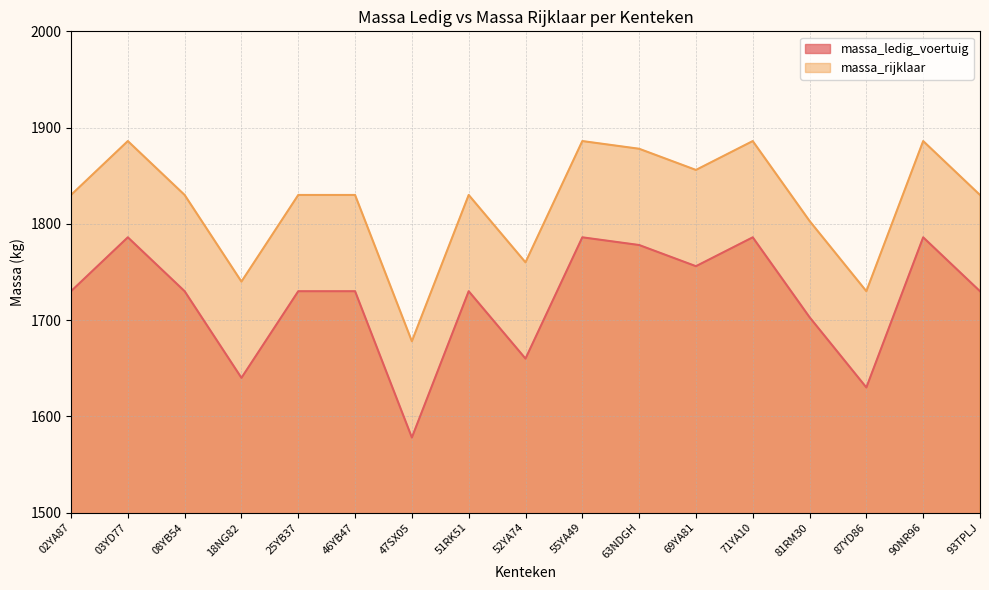

Reading left to right, what are all the values shown in this chart?

massa_ledig_voertuig: 1730	1786	1730	1640	1730	1730	1578	1730	1660	1786	1778	1756	1786	1703	1630	1786	1730
massa_rijklaar: 1830	1886	1830	1740	1830	1830	1678	1830	1760	1886	1878	1856	1886	1803	1730	1886	1830